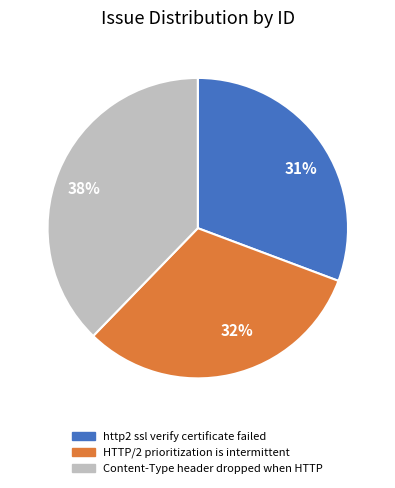

How many slices are in this pie chart?

3